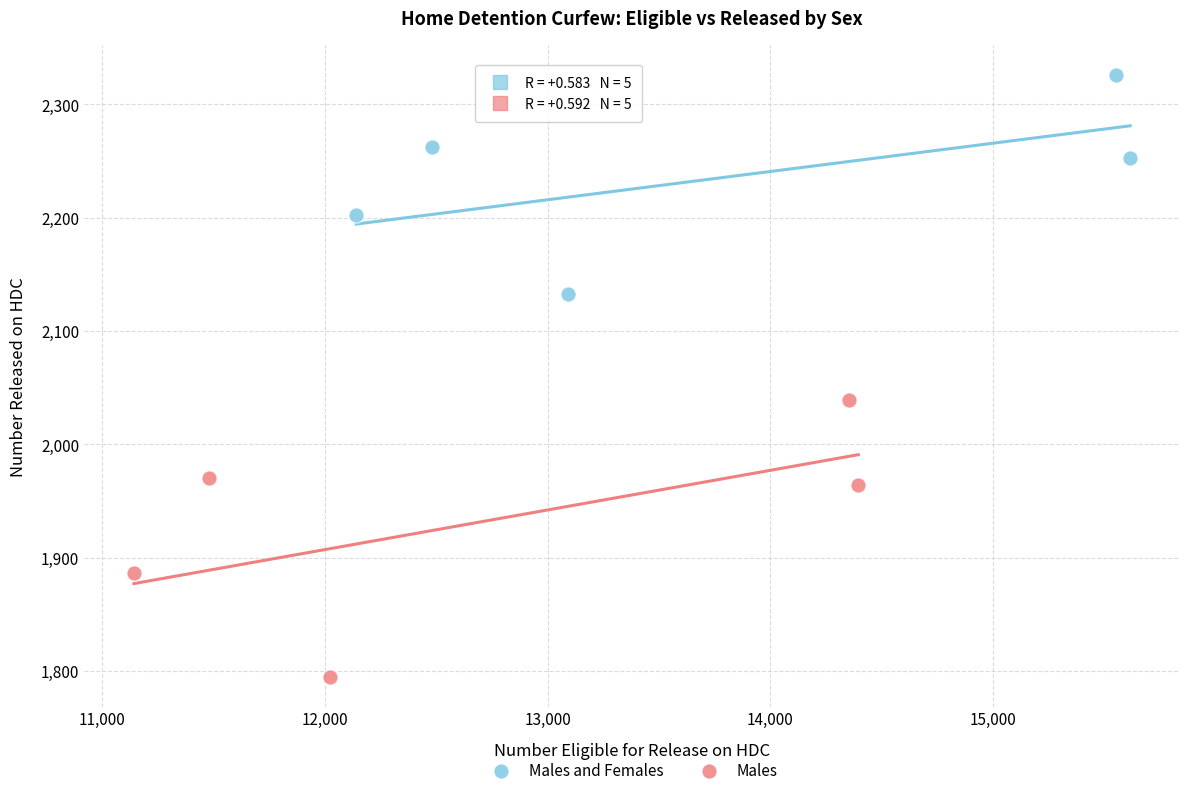

Which series has the largest Y range (max minus min)?

Males